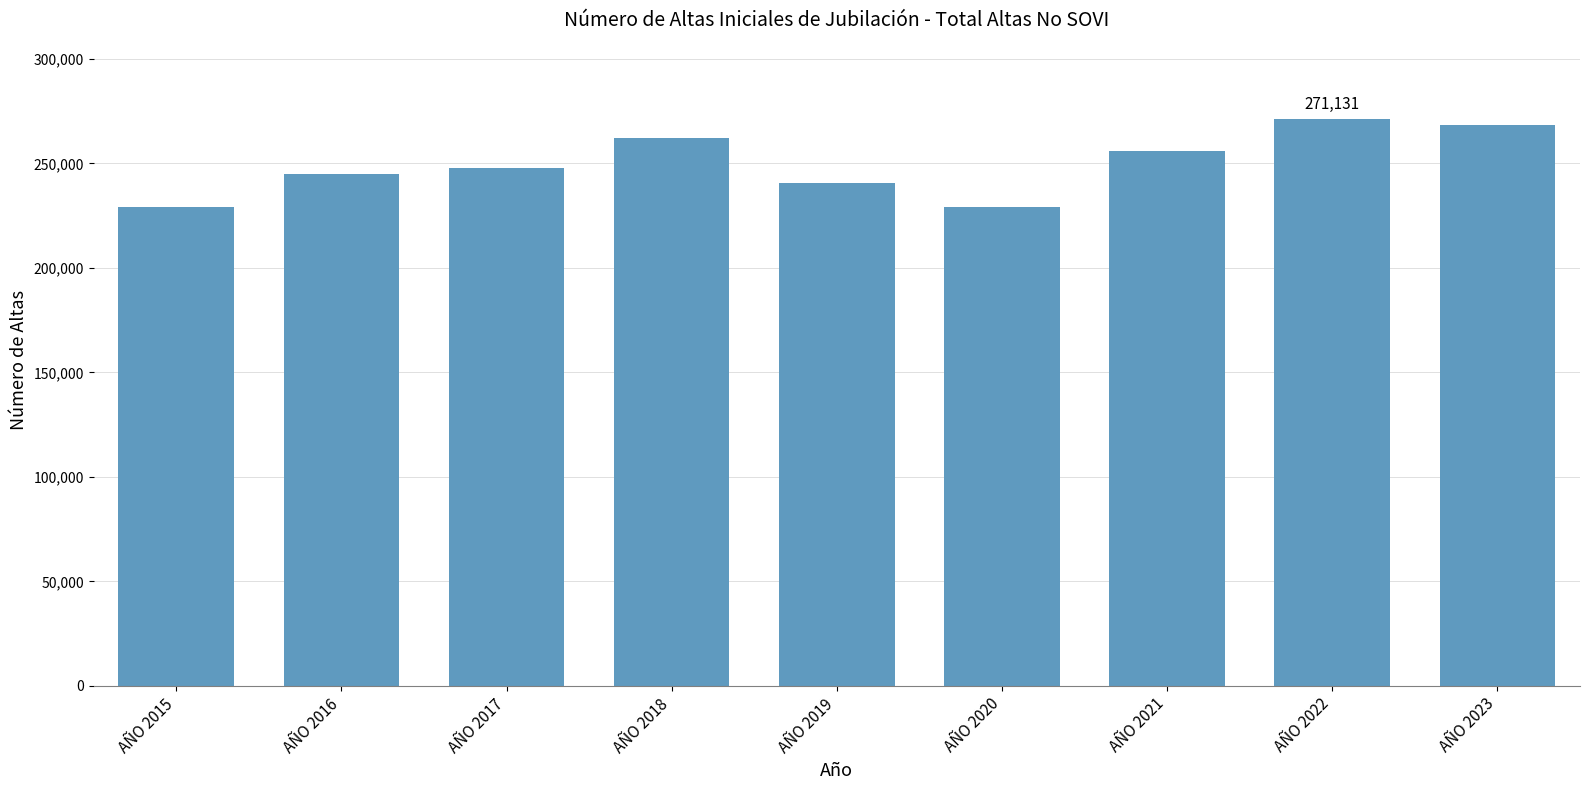

What is the approximate value at AÑO 2019?

240780